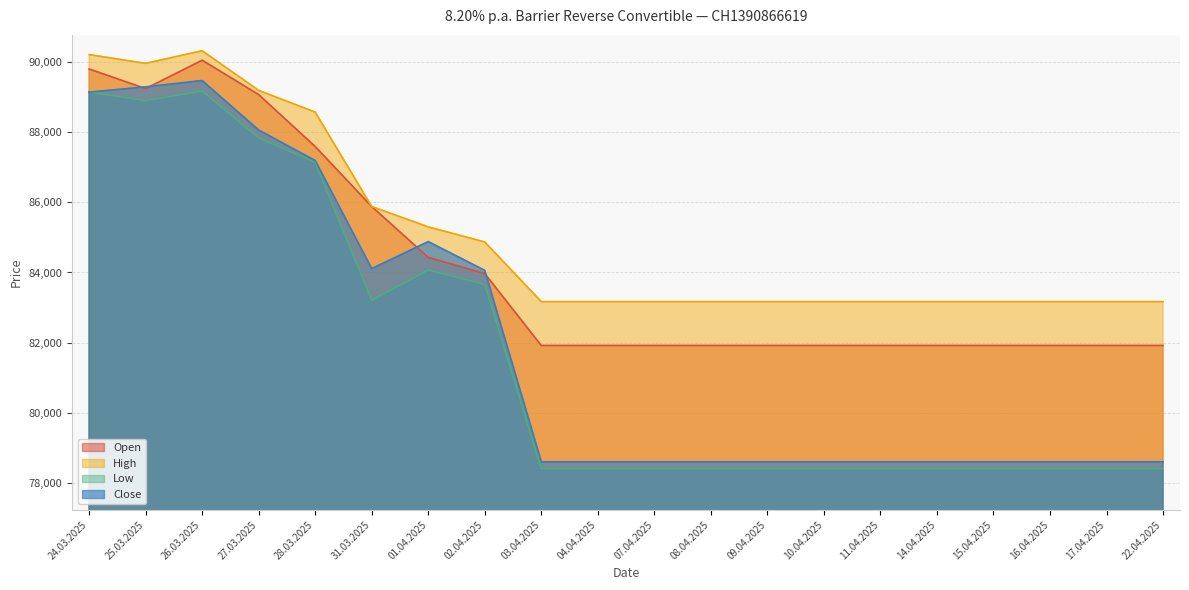

What is the greatest value displayed?

90320